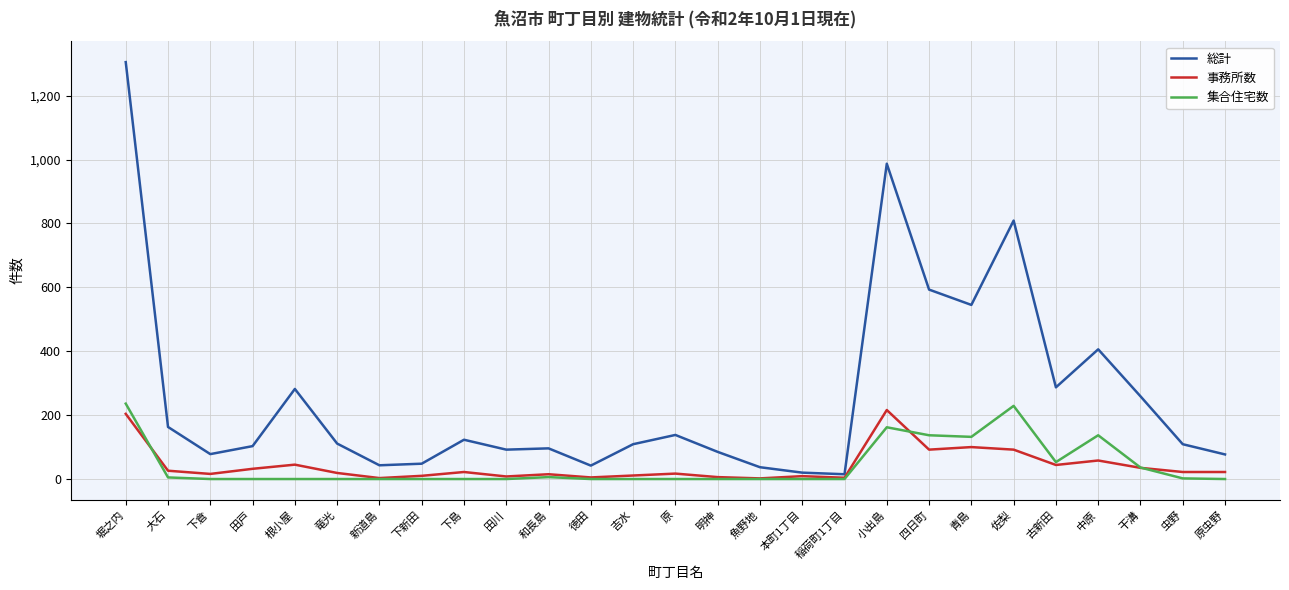

What is the total value across all series at 田戸?

135